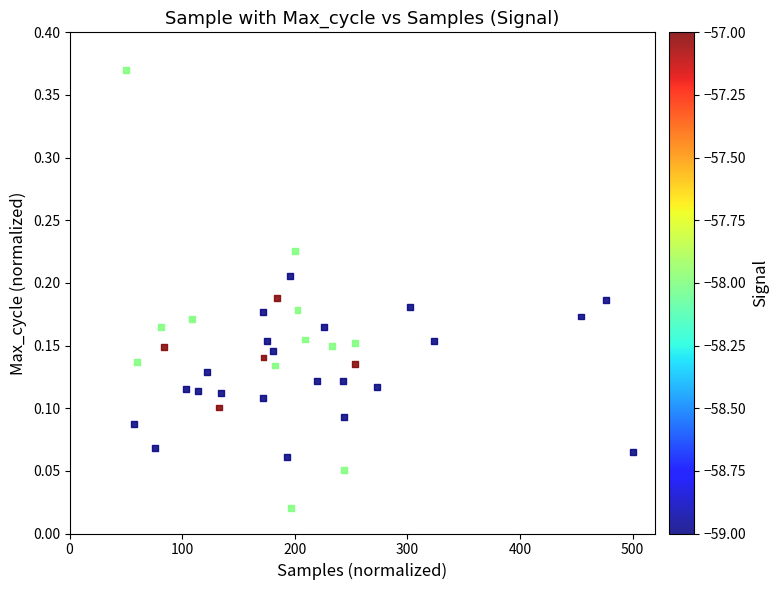

What is the range of X values (max minus min)?

450.0